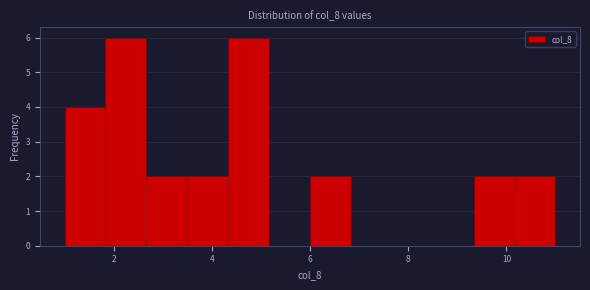

Reading left to right, list every bar in this chart as the range it spans on the x-axis followed by its height. Neither the bar edges nor the heights are printed on the chart, so give them approximately, as read against the axes.

1.0 to 1.8: 4
1.8 to 2.6: 6
2.6 to 3.6: 2
3.6 to 4.4: 2
4.4 to 5.2: 6
5.2 to 6.0: 0
6.0 to 6.8: 2
6.8 to 7.6: 0
7.6 to 8.6: 0
8.6 to 9.4: 0
9.4 to 10.2: 2
10.2 to 11.0: 2